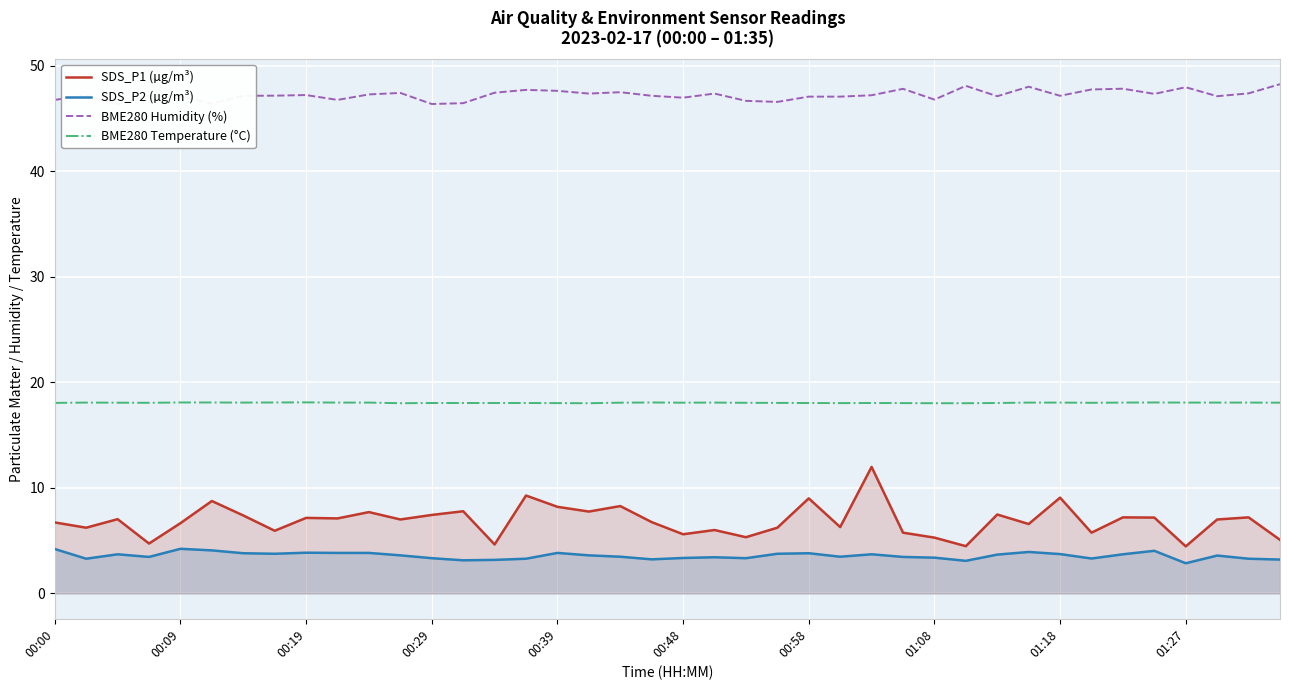

The value of SDS_P1 (µg/m³) at 19 is 6.8. True or false?

True